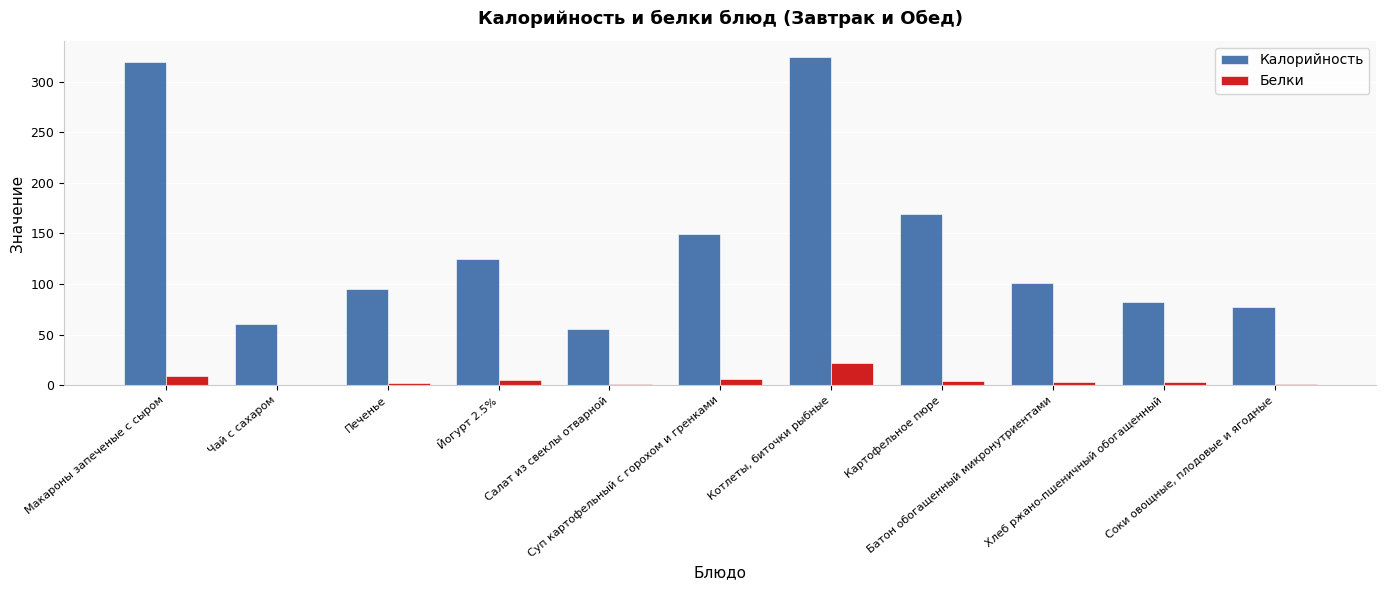

What is the maximum value for Калорийность?

324.0